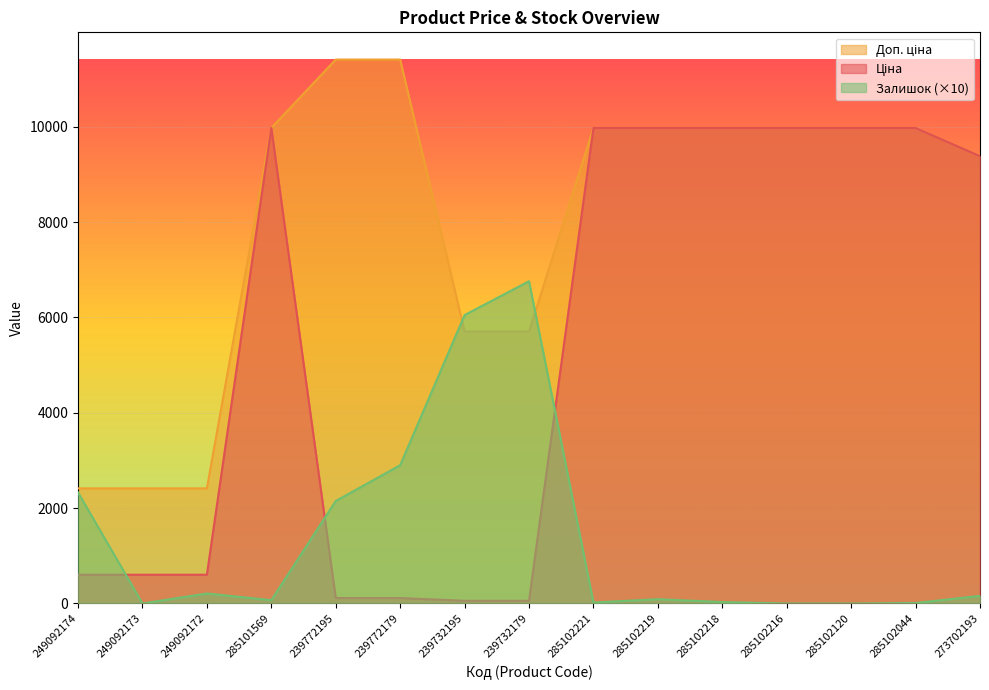

At 239772195, list the series in order from smallest to largest.

Ціна, Залишок, Доп. ціна